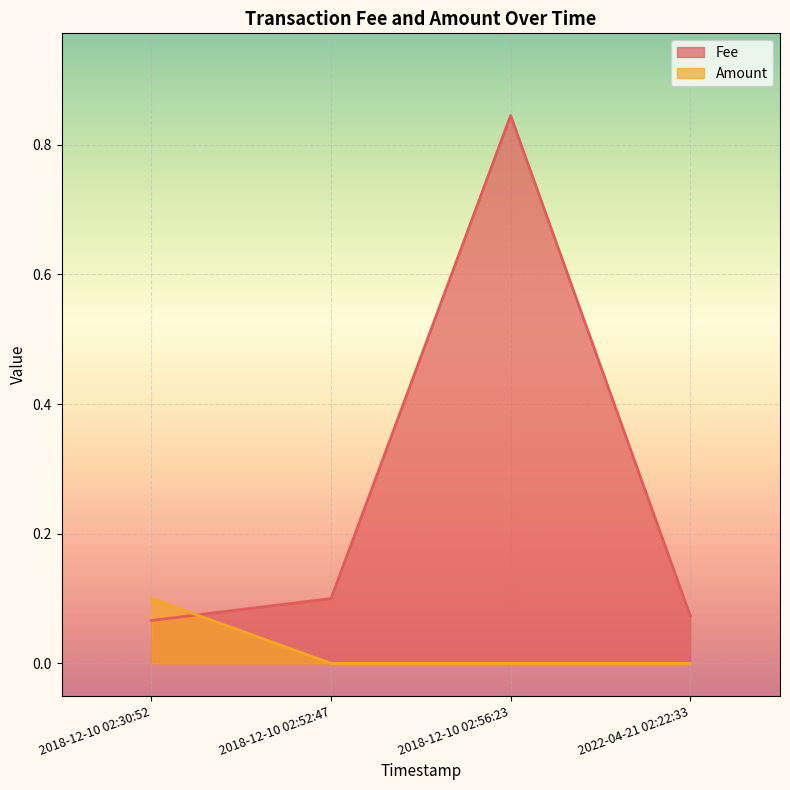

At which category is the sum across all series the highest?

2018-12-10 02:56:23